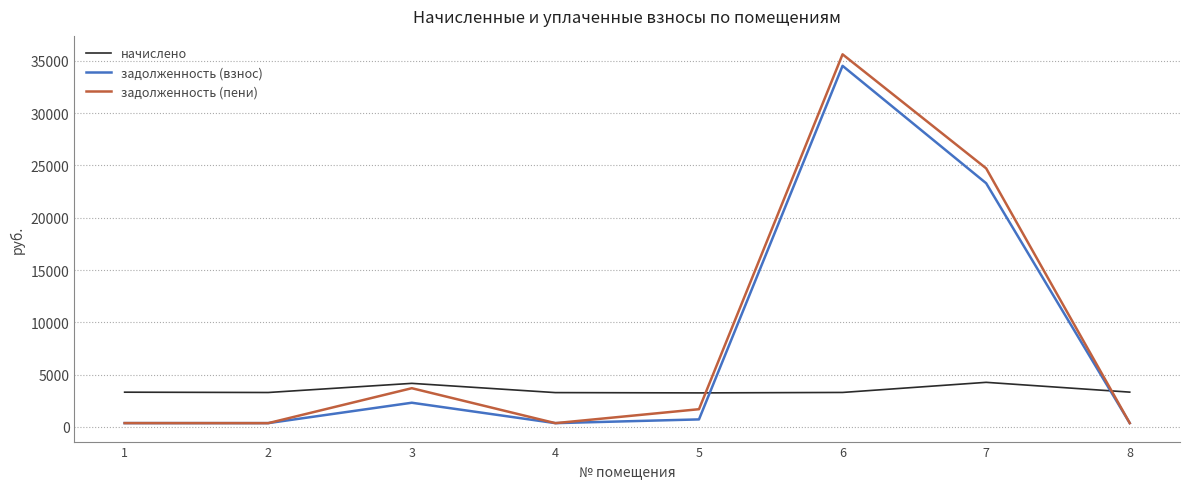

Is this an area chart (filled region under the line)?

No